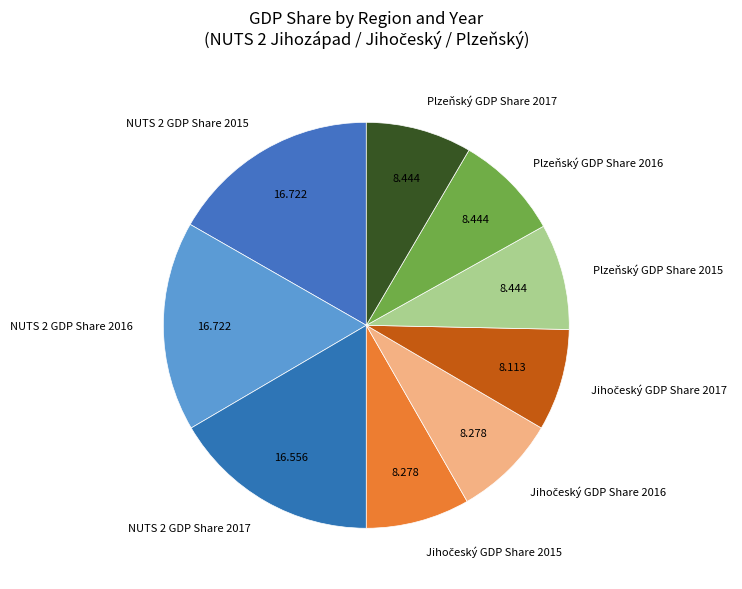

Is the sum of Plzeňský GDP Share 2017 and NUTS 2 GDP Share 2015 greater than half?

No